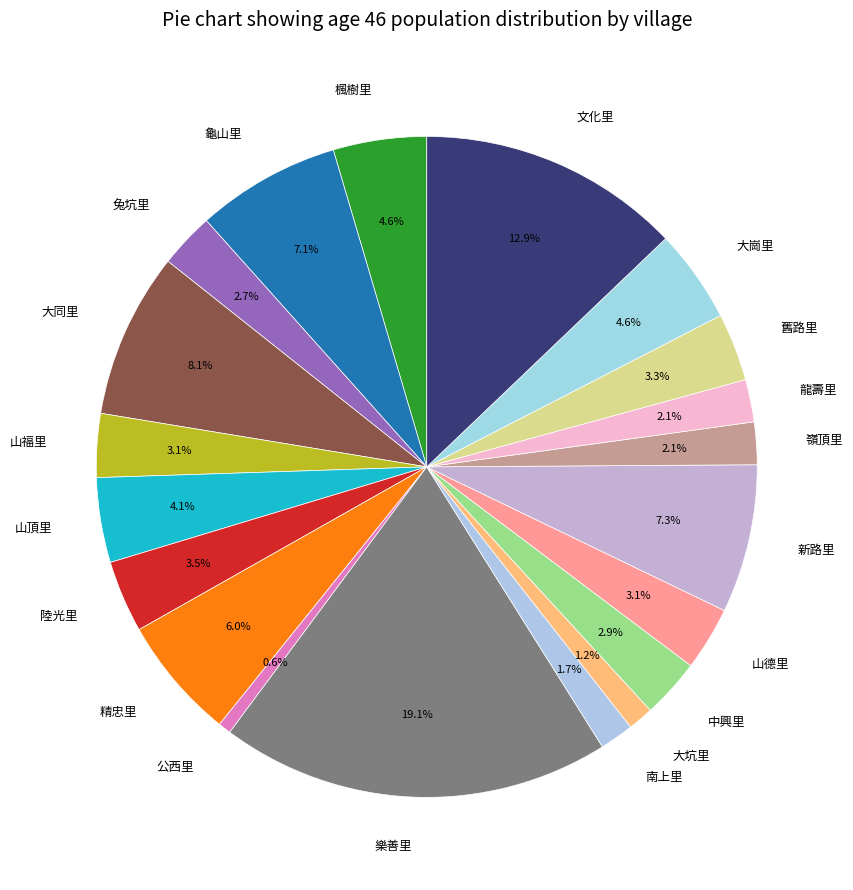

Which has a higher value, 山福里 or 精忠里?

精忠里